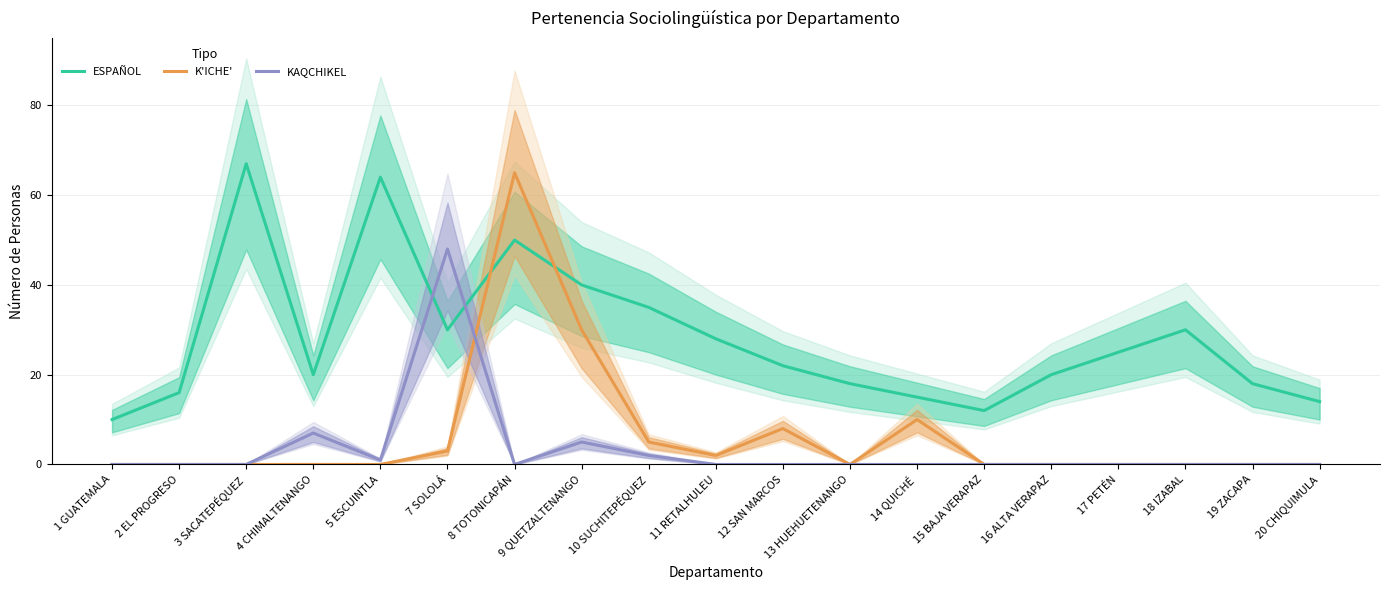

Between 3 SACATEPÉQUEZ and 9 QUETZALTENANGO, which series saw the biggest shift?

K'ICHE'